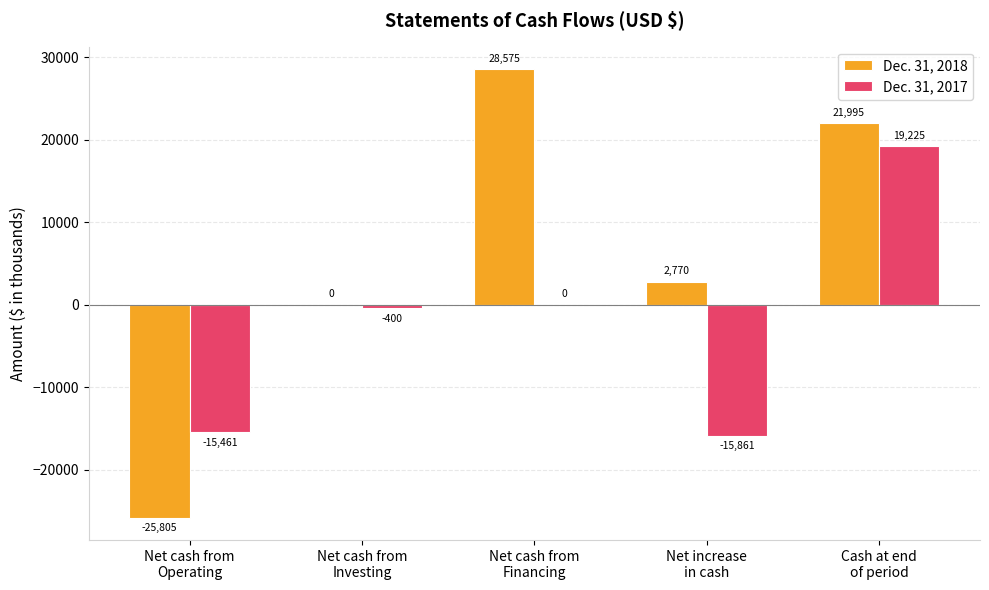

Is the value of Dec. 31, 2018 at Net increase
in cash greater than the value of Dec. 31, 2017 at Net cash from
Investing?

Yes